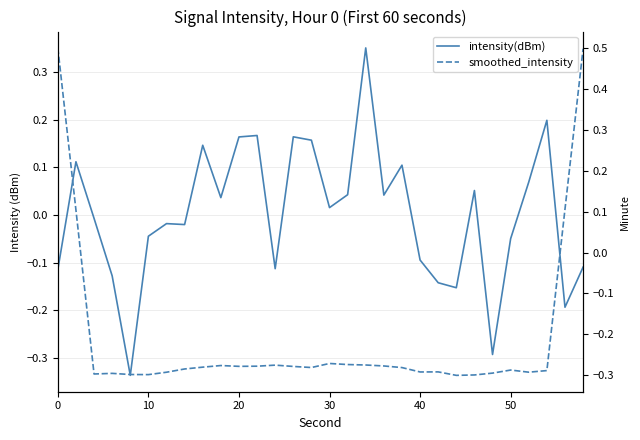

Which series has the widest spread of values?

smoothed_intensity